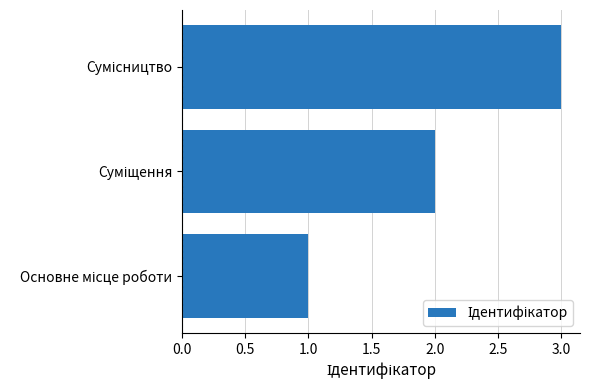

What is the sum of all values?

6